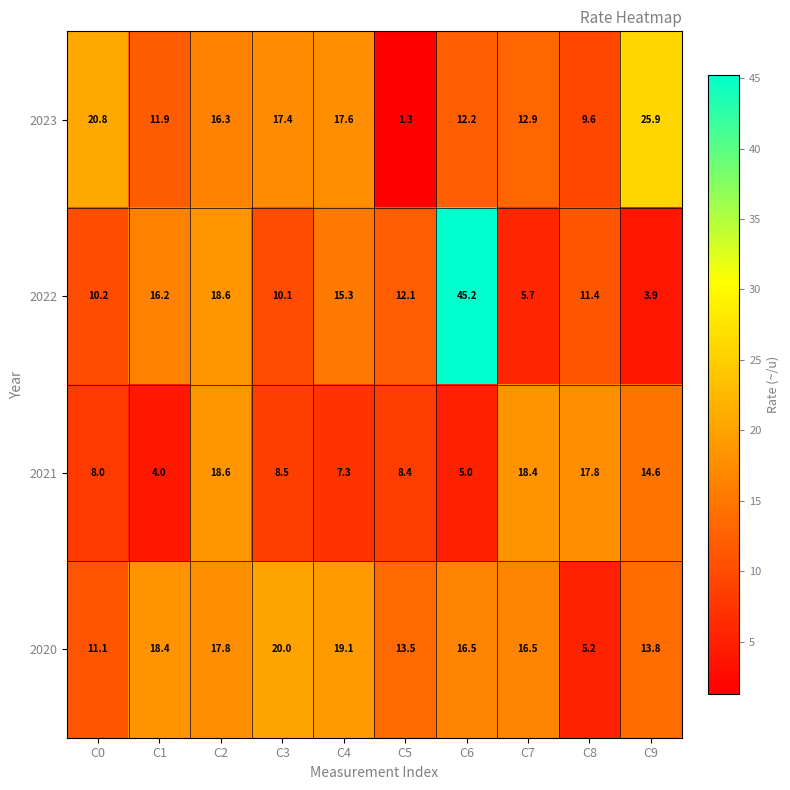

What is the spread (max minus min) of values at C6?

40.2